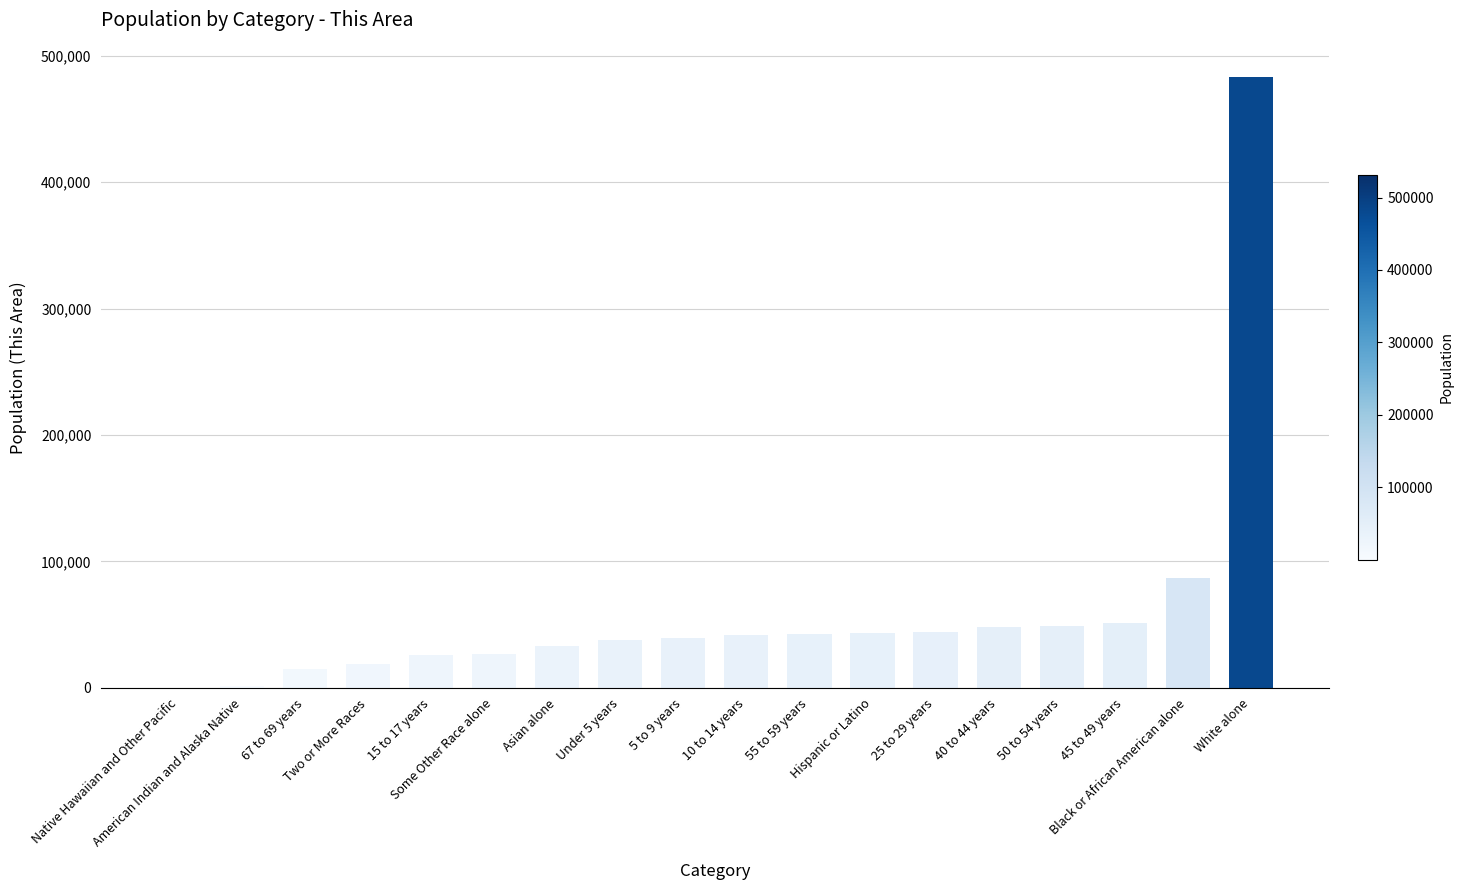

At which label is the value closest to 241510?

Black or African American alone